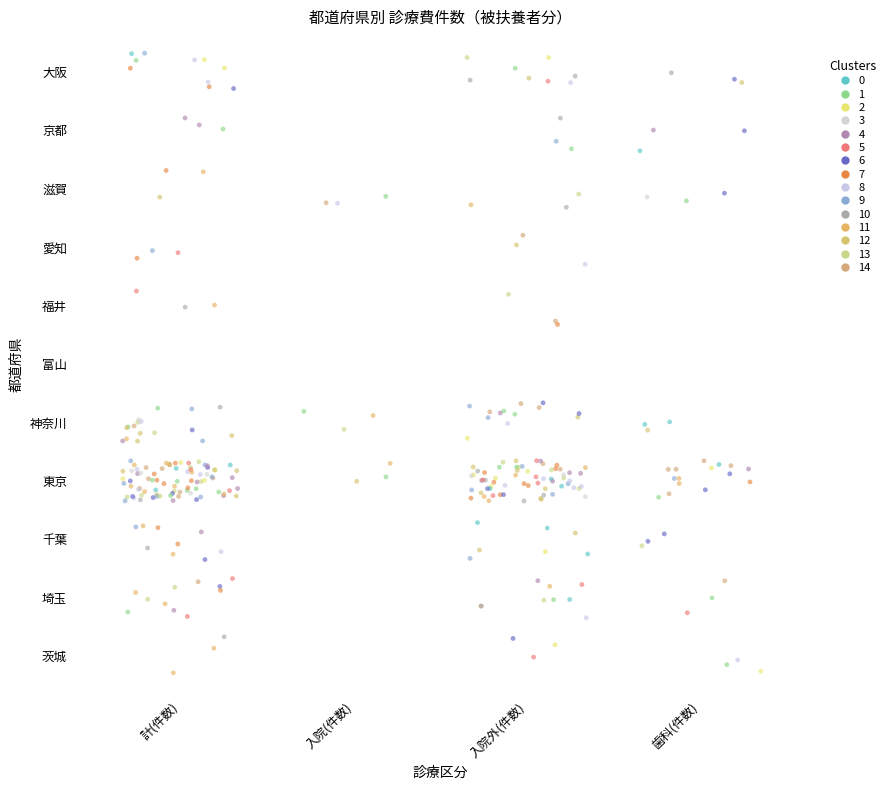

What is the maximum value shown in the chart?

0.3